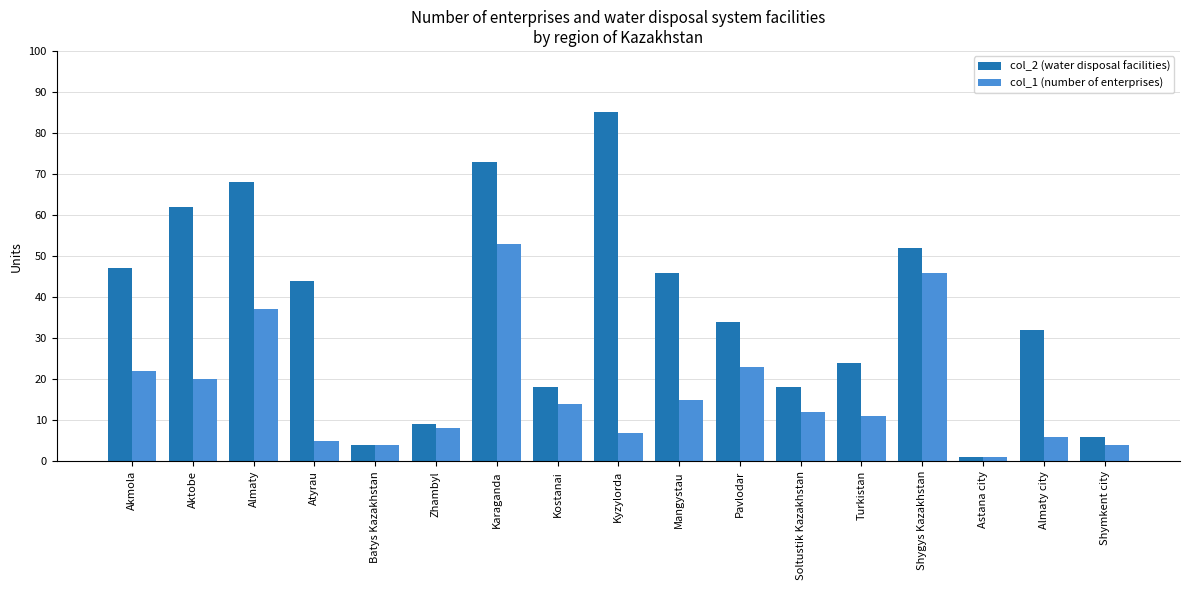

Reading left to right, what are all the values shown in this chart?

col_2 (water disposal facilities): 47	62	68	44	4	9	73	18	85	46	34	18	24	52	1	32	6
col_1 (number of enterprises): 22	20	37	5	4	8	53	14	7	15	23	12	11	46	1	6	4